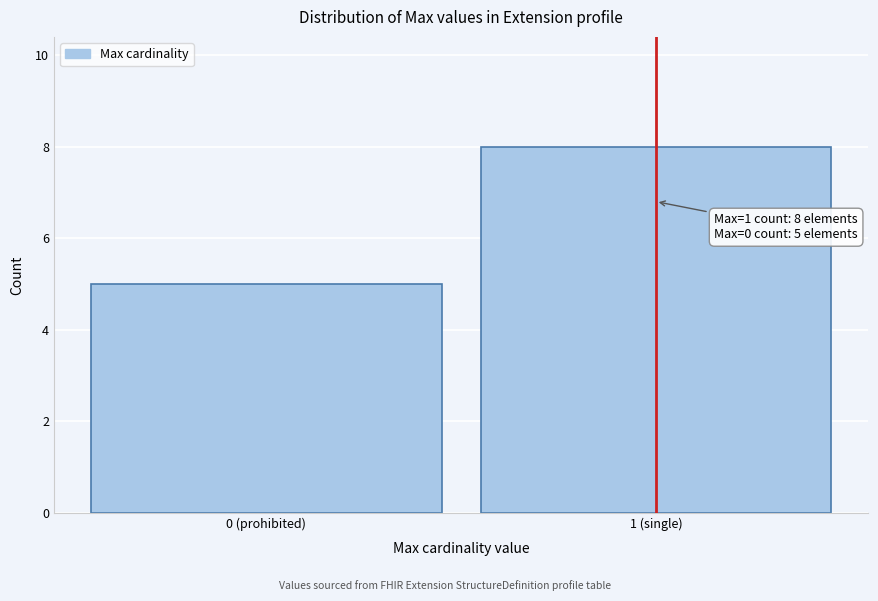

Reading left to right, what are all the values shown in this chart?

0 (prohibited)=5	1 (single)=8